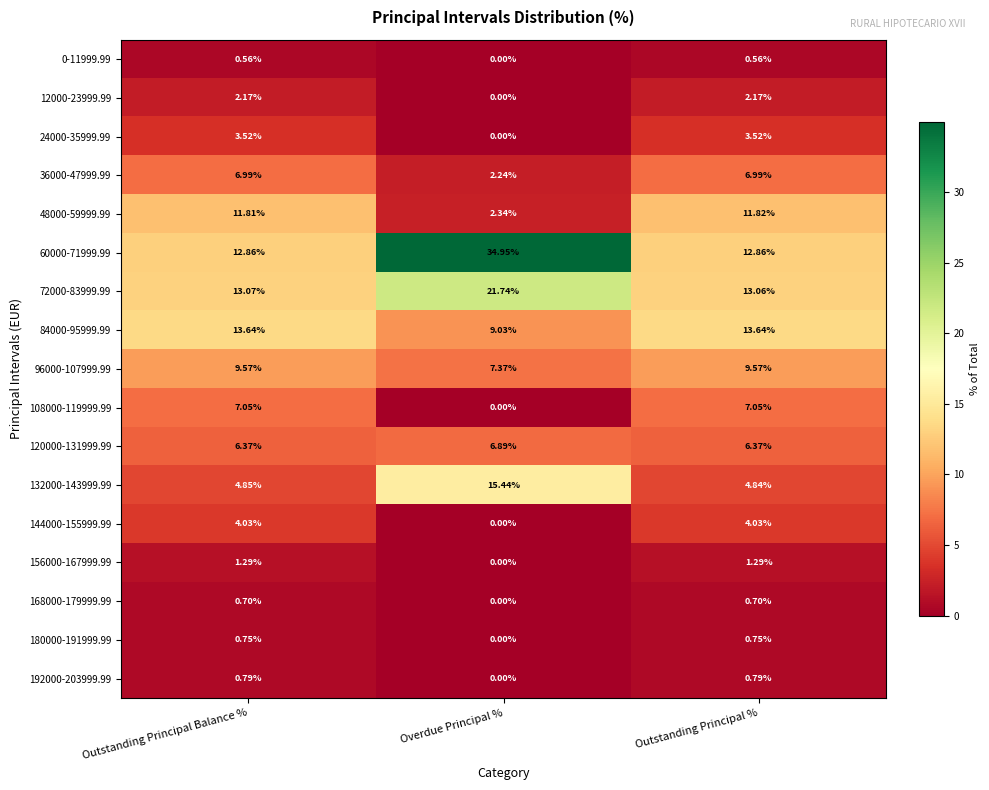

List the series in order of their peak value, lowest first.

0-11999.99, 168000-179999.99, 180000-191999.99, 192000-203999.99, 156000-167999.99, 12000-23999.99, 24000-35999.99, 144000-155999.99, 120000-131999.99, 36000-47999.99, 108000-119999.99, 96000-107999.99, 48000-59999.99, 84000-95999.99, 132000-143999.99, 72000-83999.99, 60000-71999.99